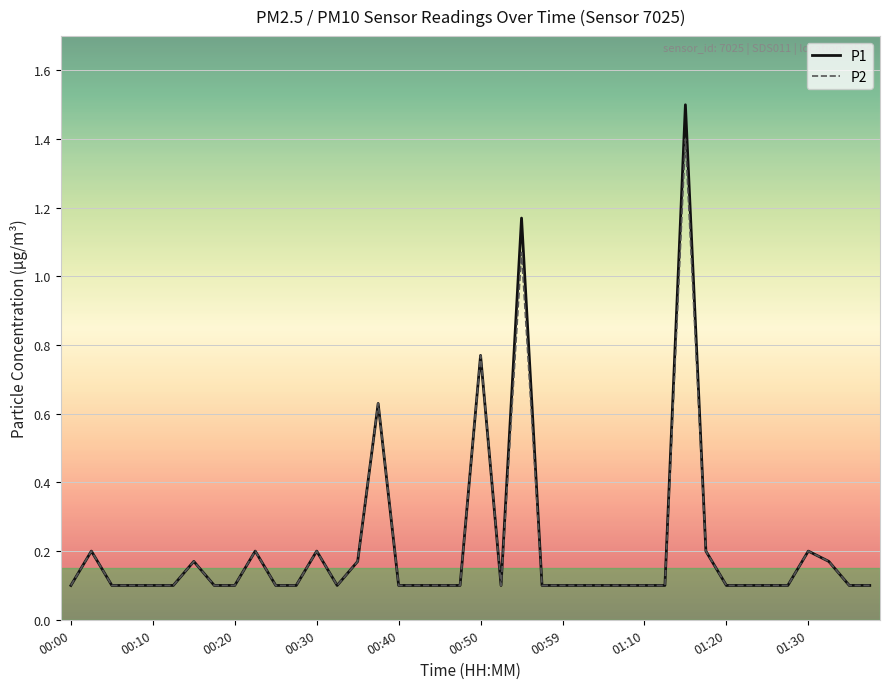

Rank the series by their maximum value, from lowest to highest.

P2, P1